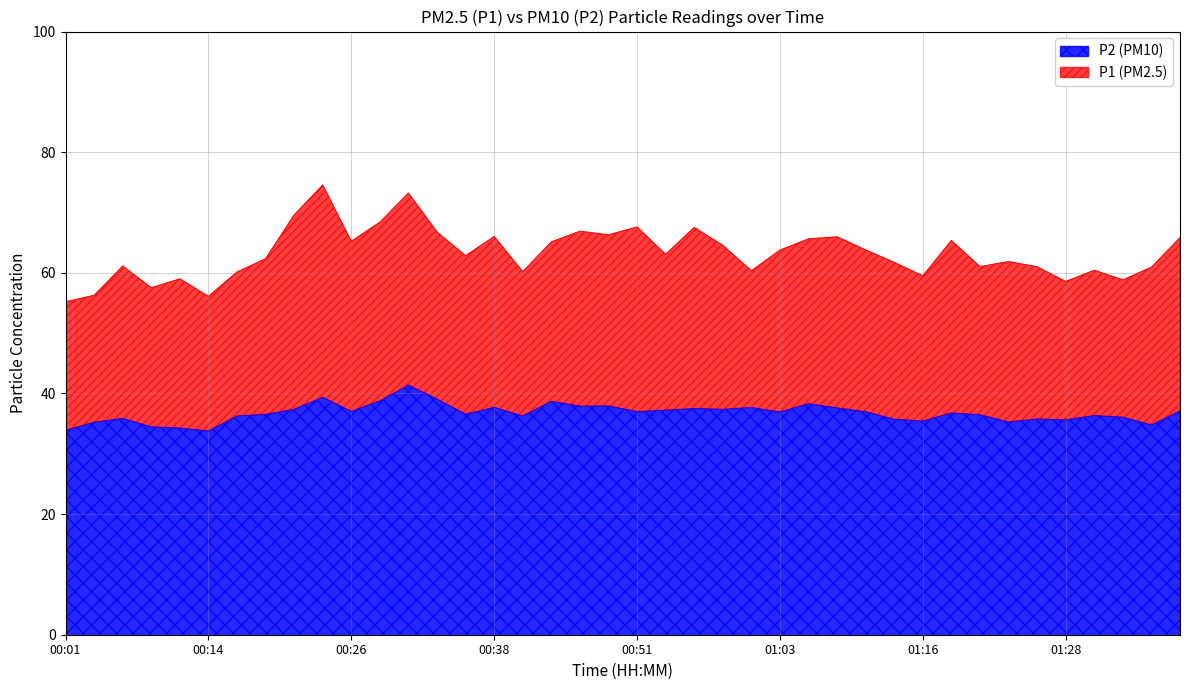

What position from the right is 00:21?

32